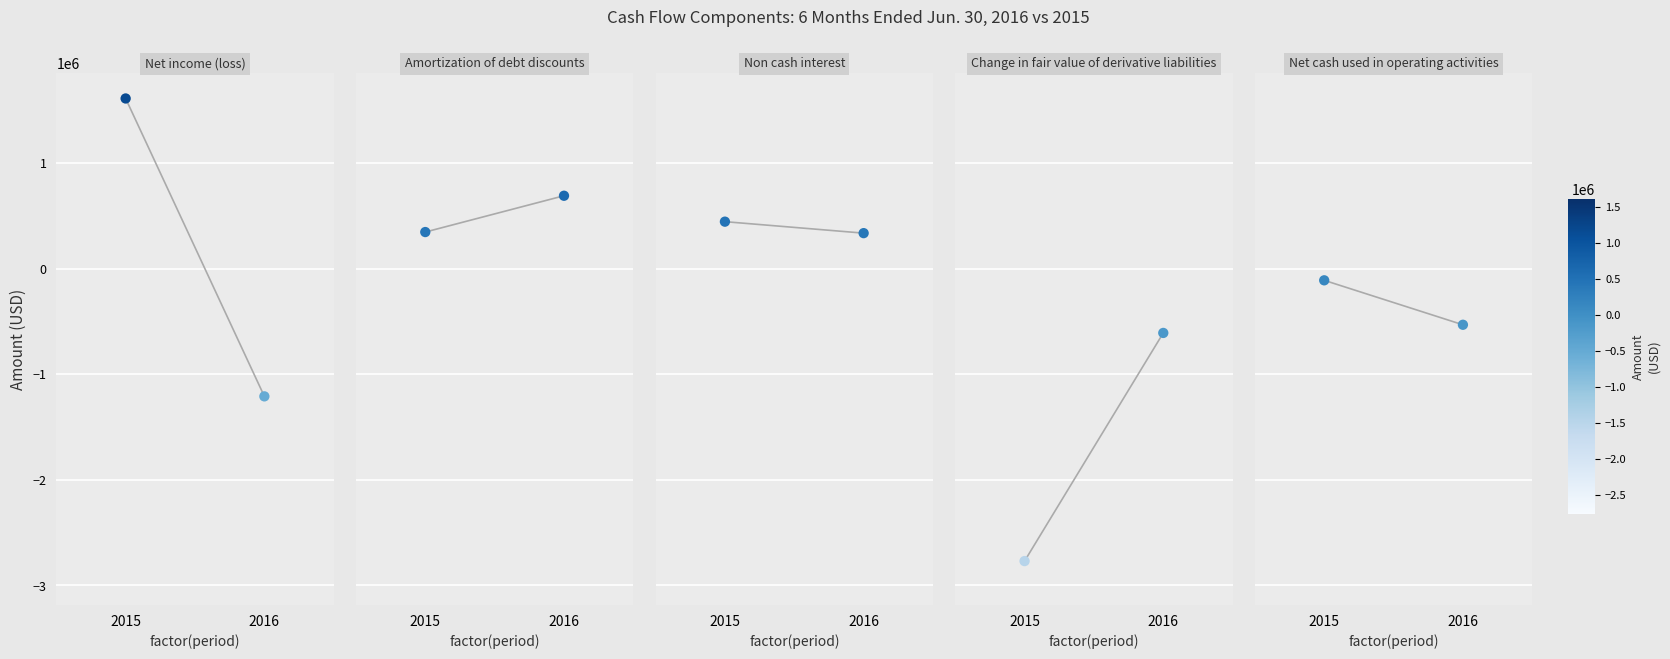

Which series has the widest spread of Y values?

Net income (loss)